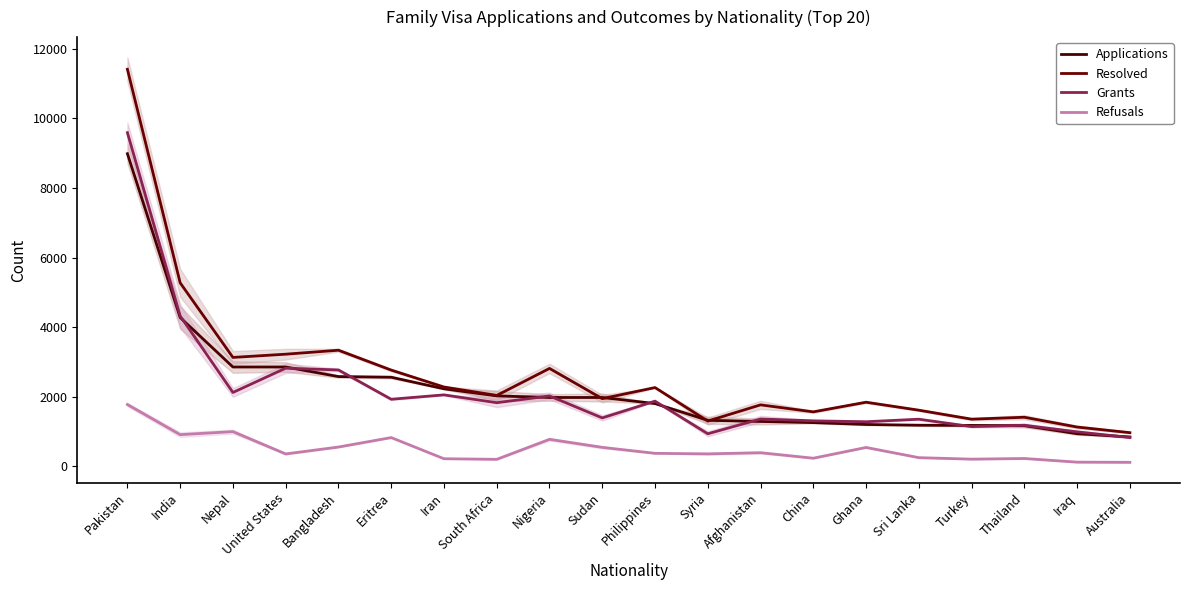

Where does the Applications series first go above 1980?

Pakistan